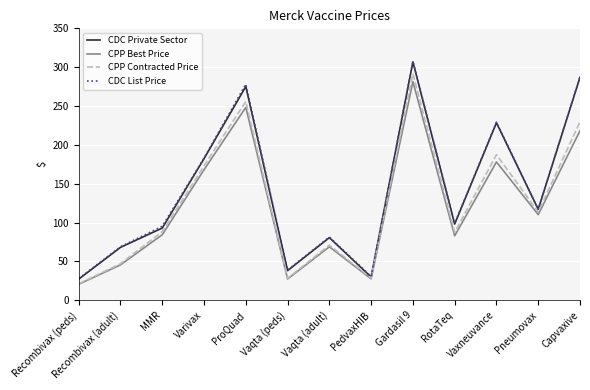

At which label does CPP Best Price reach its minimum?

Recombivax (peds)